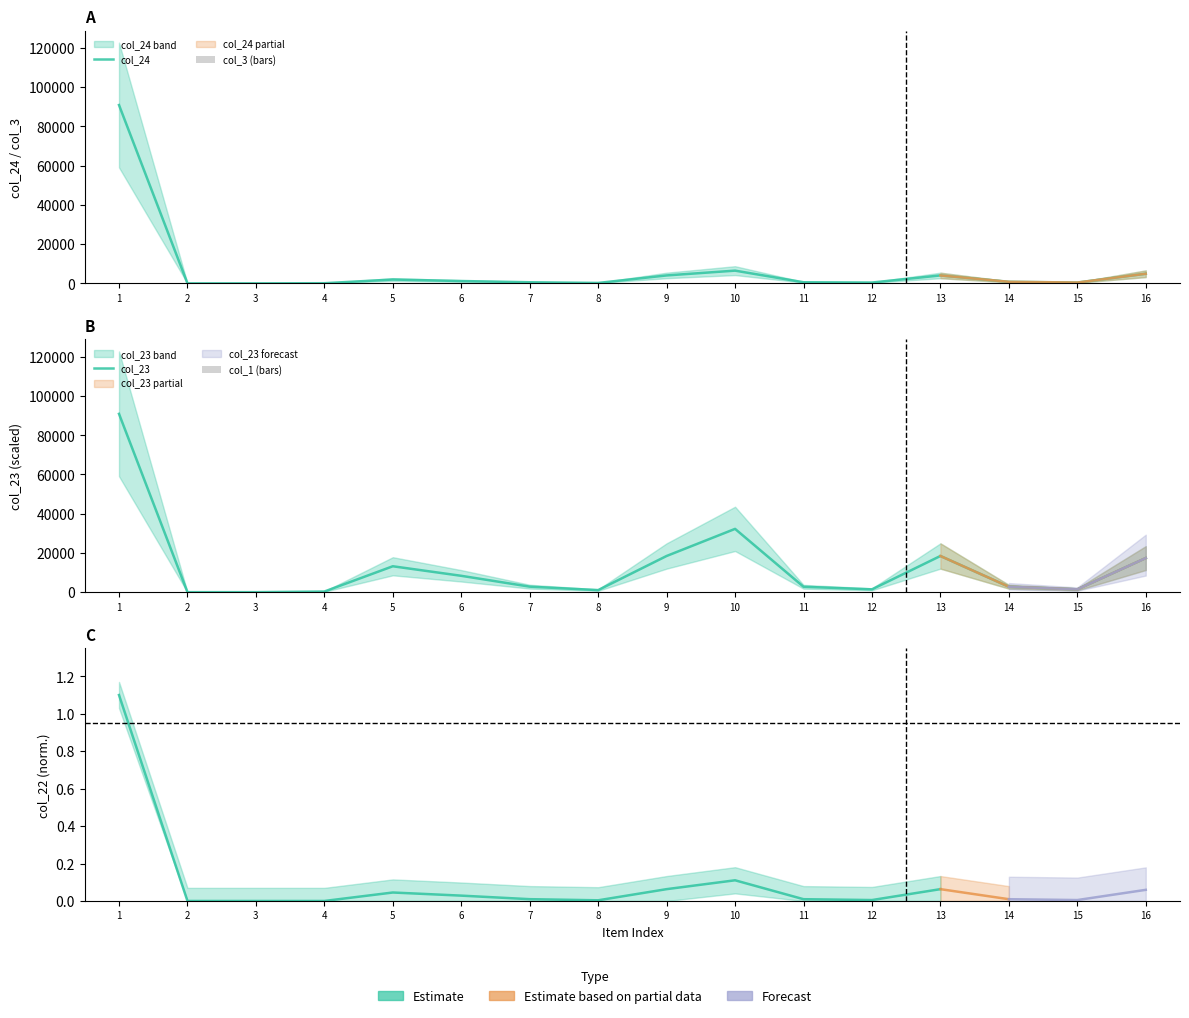

At which label does col_24 first exceed 790?

1